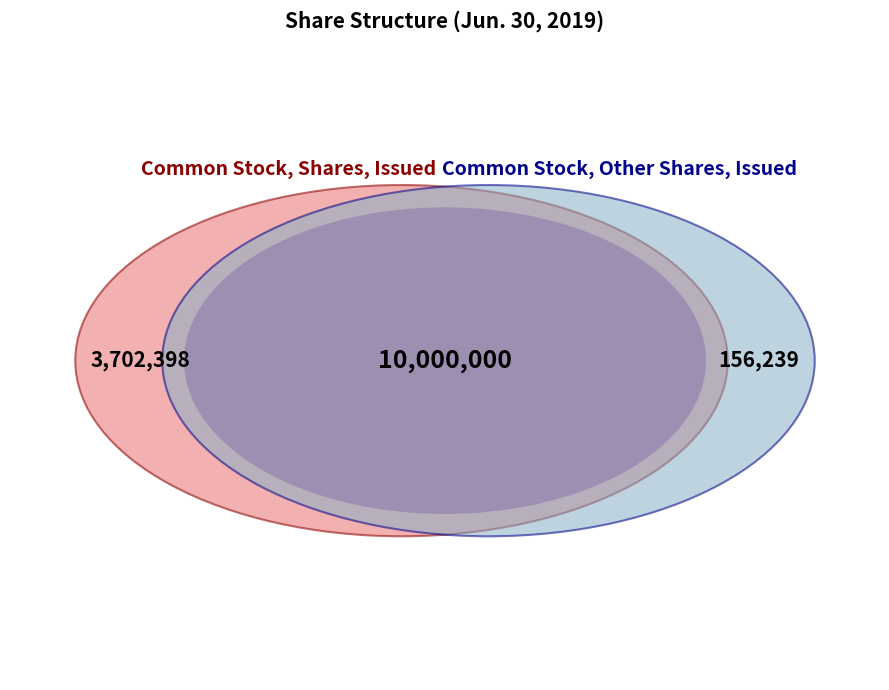

Does any single category account for the majority?

Yes